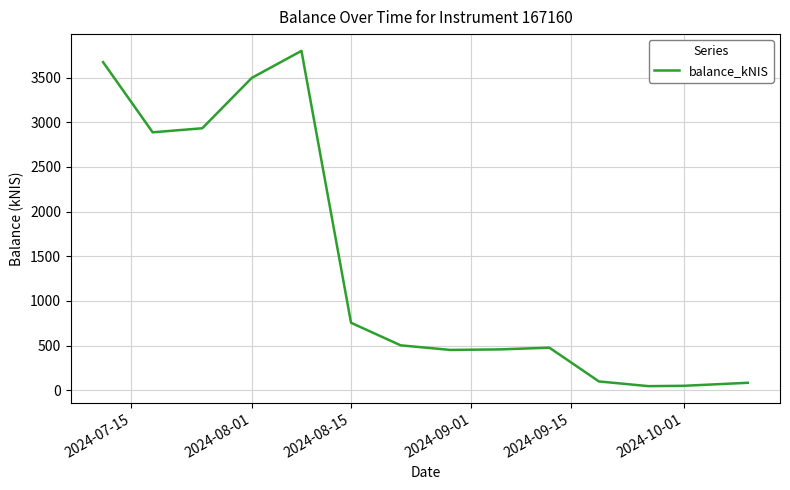

What is the greatest value displayed?

3799.4